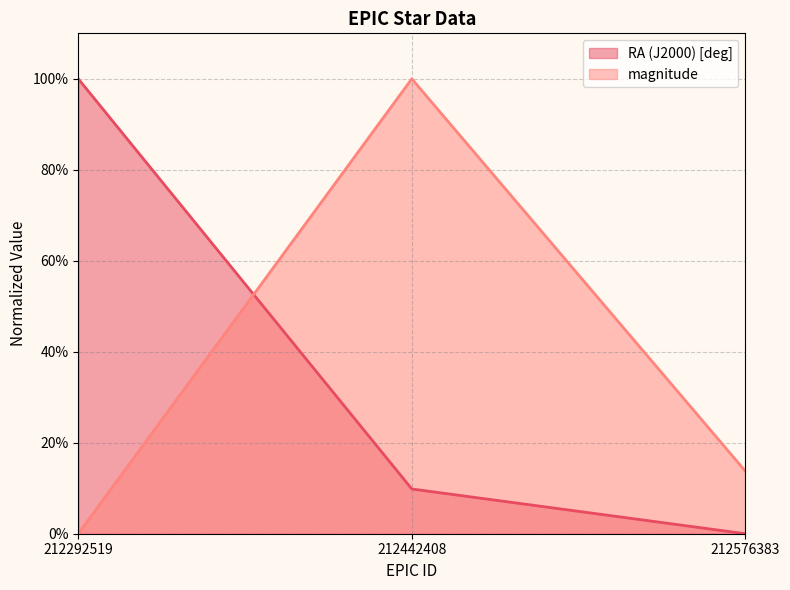

Rank the series at 212442408 from highest to lowest value.

magnitude, RA (J2000) [deg]